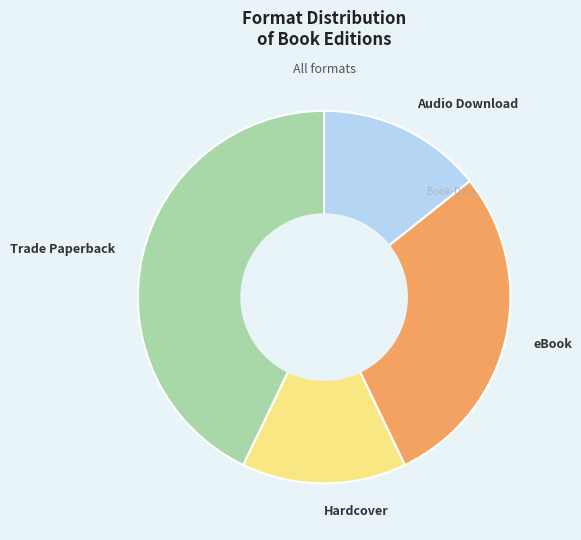

What is the ratio of the value at Audio Download to the value at Hardcover?

1.0